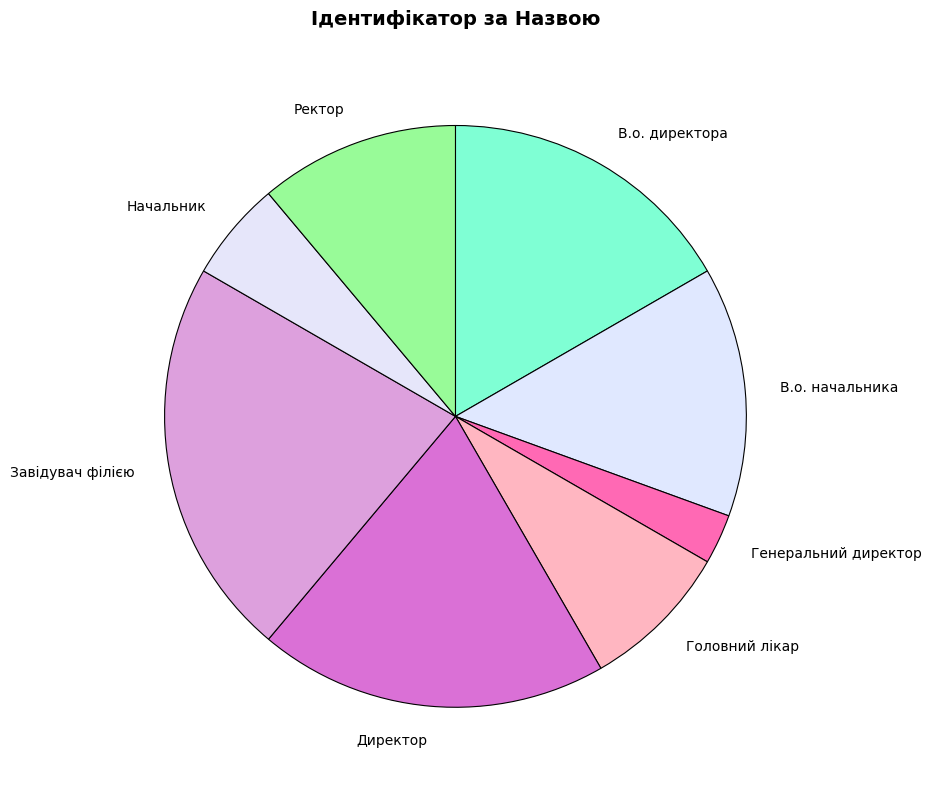

How many segments does this pie chart have?

8